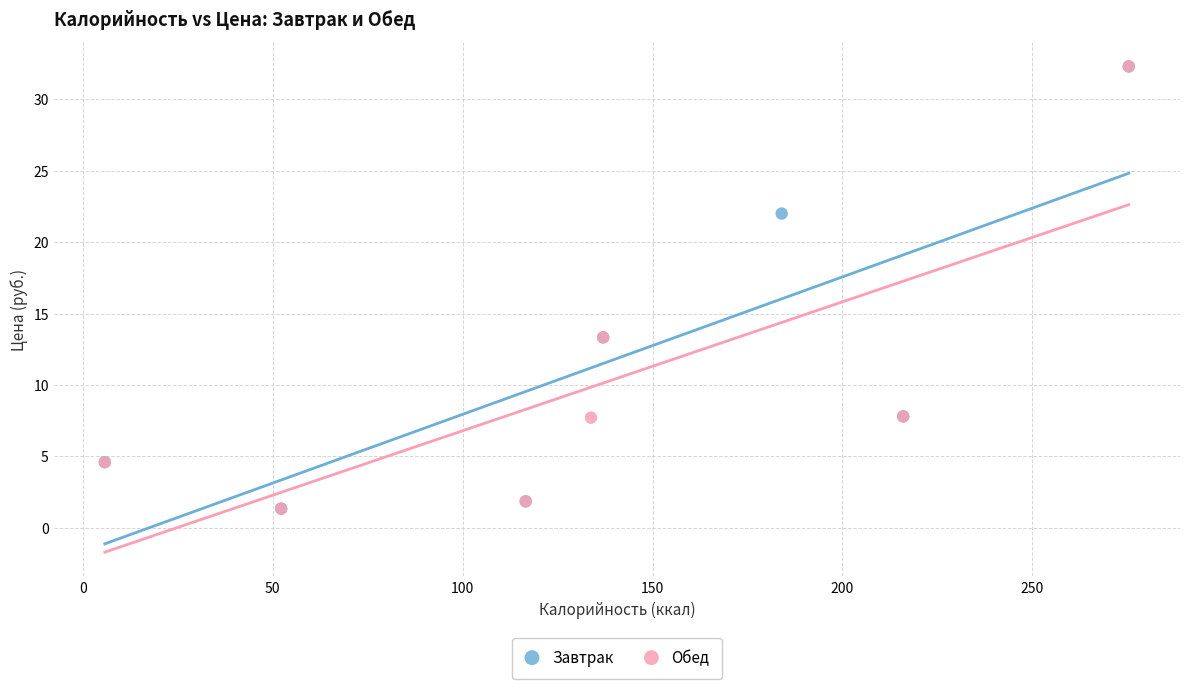

What are all the series names shown in the legend?

Завтрак, Обед